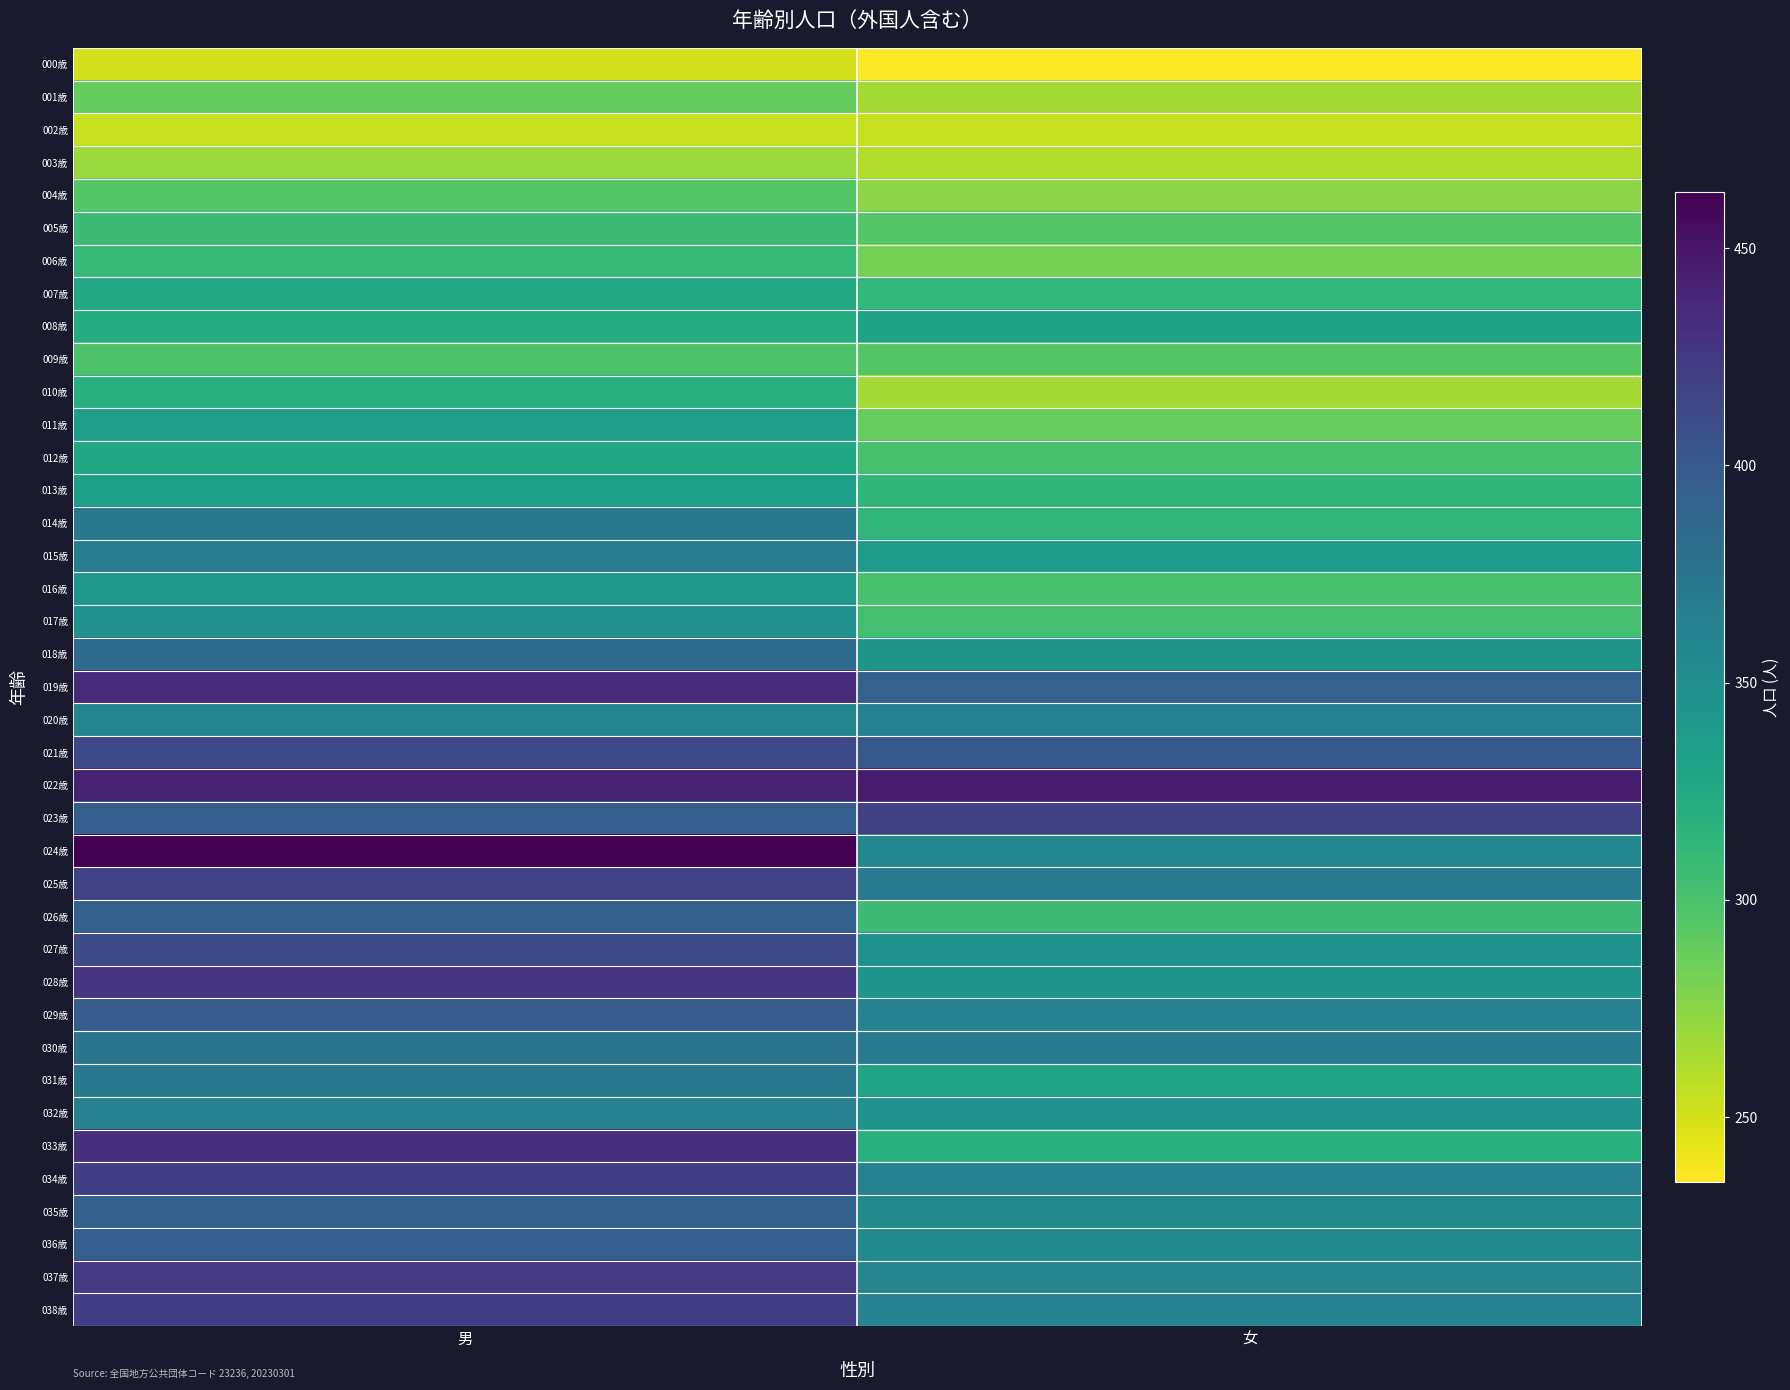

Reading left to right, extract all data points from this chart.

000歳: 男=250	女=235
001歳: 男=289	女=266
002歳: 男=254	女=255
003歳: 男=269	女=261
004歳: 男=295	女=275
005歳: 男=307	女=295
006歳: 男=310	女=283
007歳: 男=325	女=312
008歳: 男=322	女=332
009歳: 男=299	女=296
010歳: 男=319	女=266
011歳: 男=336	女=288
012歳: 男=327	女=301
013歳: 男=333	女=314
014歳: 男=371	女=313
015歳: 男=367	女=338
016歳: 男=341	女=301
017歳: 男=348	女=303
018歳: 男=383	女=342
019歳: 男=436	女=391
020歳: 男=359	女=363
021歳: 男=413	女=400
022歳: 男=441	女=445
023歳: 男=395	女=420
024歳: 男=463	女=357
025歳: 男=419	女=370
026歳: 男=393	女=307
027歳: 男=410	女=346
028歳: 男=429	女=344
029歳: 男=397	女=362
030歳: 男=375	女=370
031歳: 男=371	女=330
032歳: 男=364	女=346
033歳: 男=431	女=318
034歳: 男=421	女=363
035歳: 男=392	女=355
036歳: 男=395	女=355
037歳: 男=425	女=359
038歳: 男=421	女=362